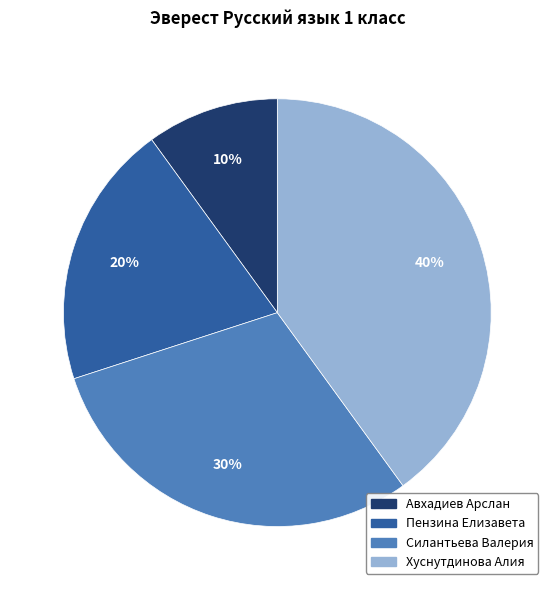

True or false: Пензина Елизавета accounts for 8% of the total.

False